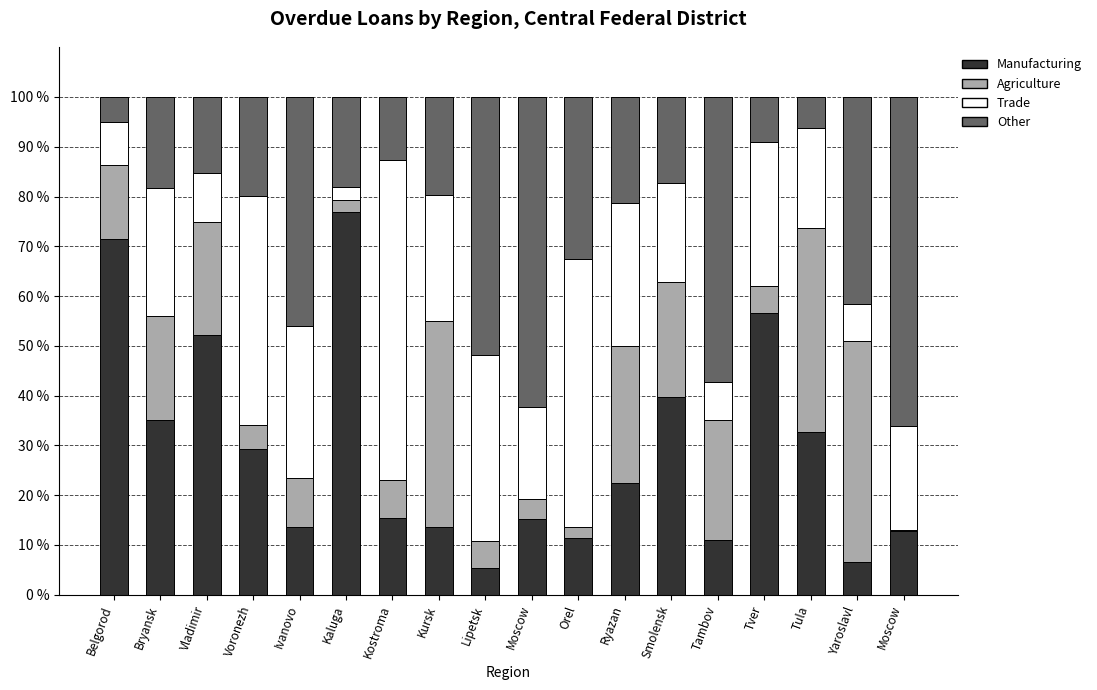

What is the sum of the Manufacturing values at Kaluga and Ryazan?

99.3